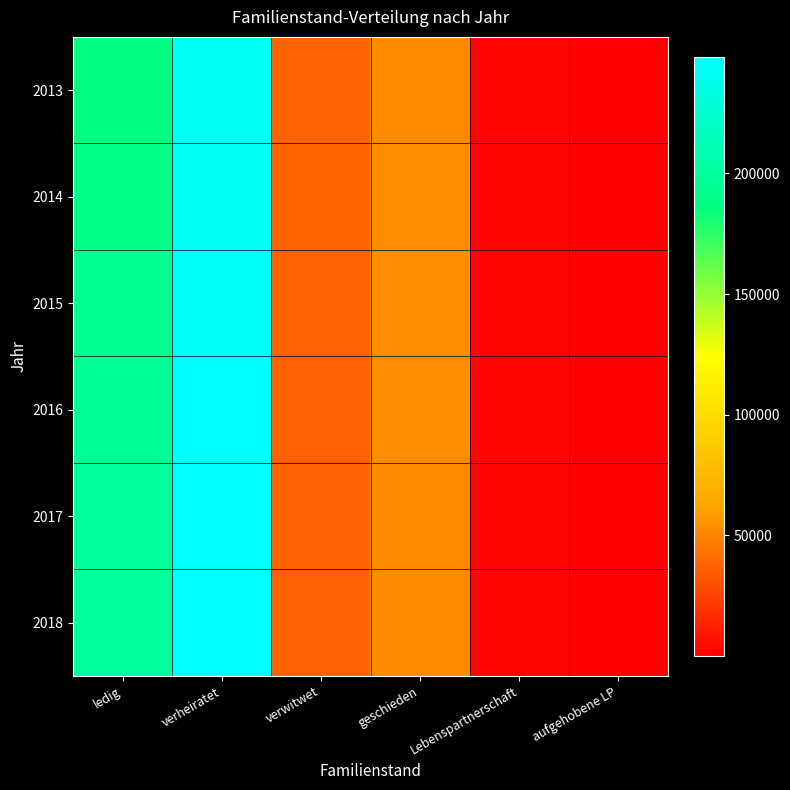

Reading left to right, extract all data points from this chart.

2013: ledig=186947	verheiratet=242345	verwitwet=37420	geschieden=52741	Lebenspartnerschaft=1677	aufgehobene LP=201
2014: ledig=189599	verheiratet=243755	verwitwet=37487	geschieden=53048	Lebenspartnerschaft=1855	aufgehobene LP=230
2015: ledig=193588	verheiratet=245064	verwitwet=37188	geschieden=53151	Lebenspartnerschaft=2042	aufgehobene LP=254
2016: ledig=196453	verheiratet=246583	verwitwet=36952	geschieden=53121	Lebenspartnerschaft=2193	aufgehobene LP=278
2017: ledig=198981	verheiratet=247154	verwitwet=36512	geschieden=52924	Lebenspartnerschaft=2089	aufgehobene LP=293
2018: ledig=200563	verheiratet=248097	verwitwet=36134	geschieden=52857	Lebenspartnerschaft=1680	aufgehobene LP=233